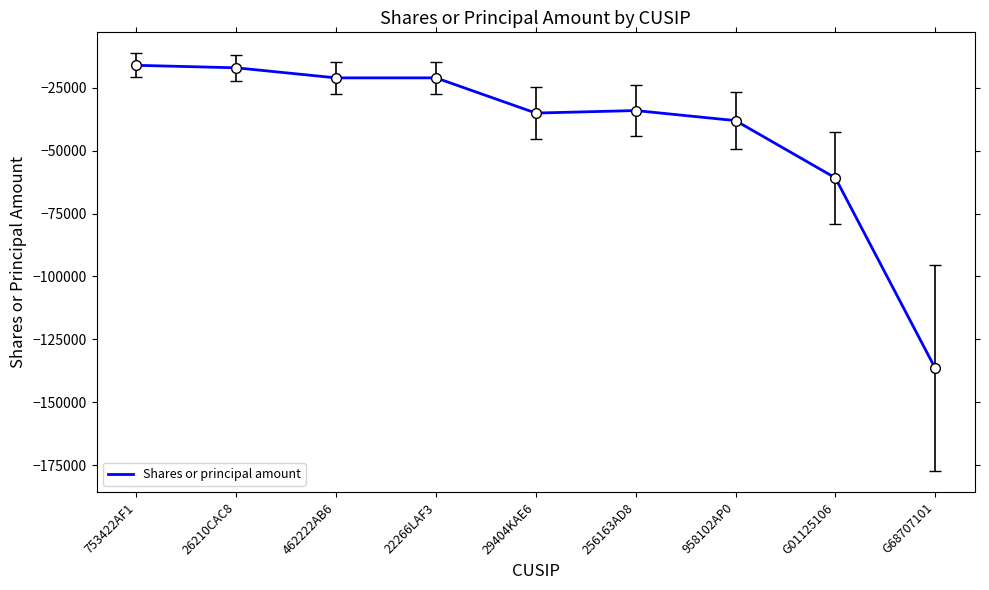

What is the greatest value displayed?

-16000